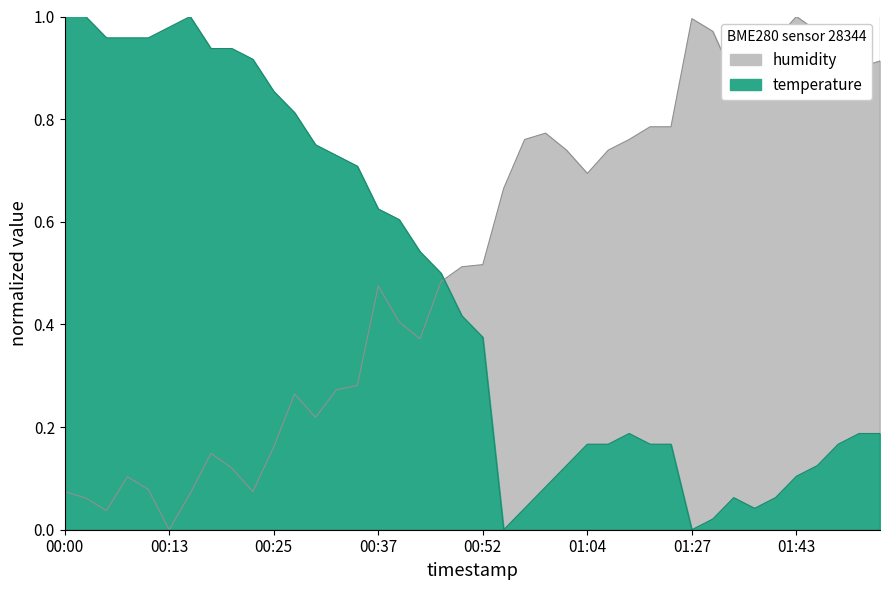

What is the difference between the maximum and minimum values in the temperature series?

1.0